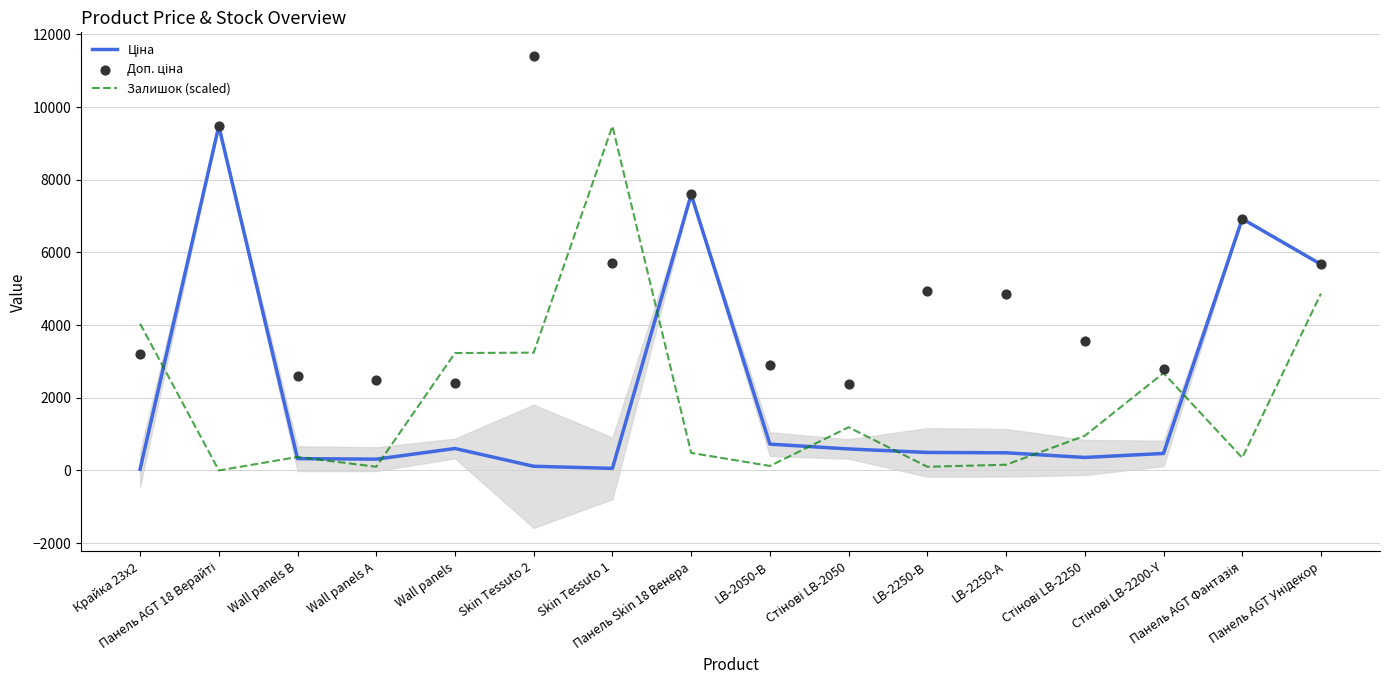

Is the value of Ціна at Стінові LB-2250 greater than the value of Залишок (scaled) at LB-2250-А?

Yes